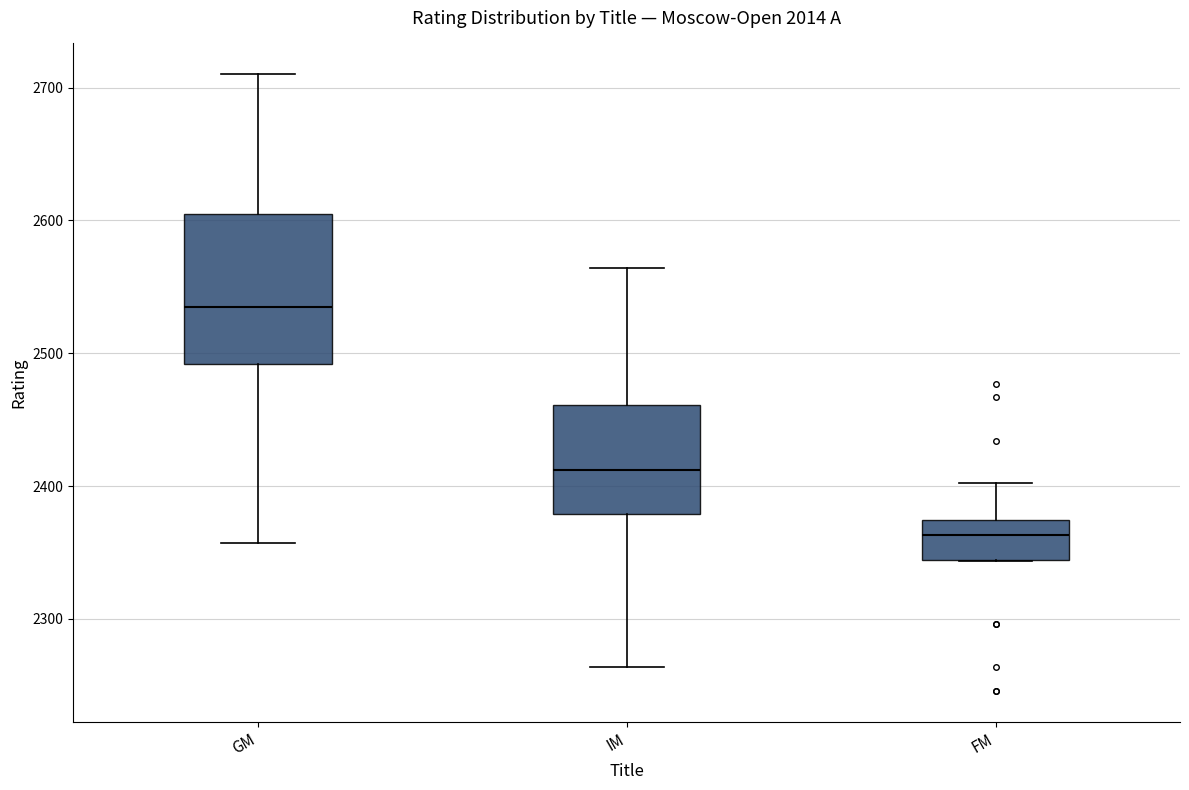

Comparing the boxes themselves (not the whiskers), which one is the tallest?

GM